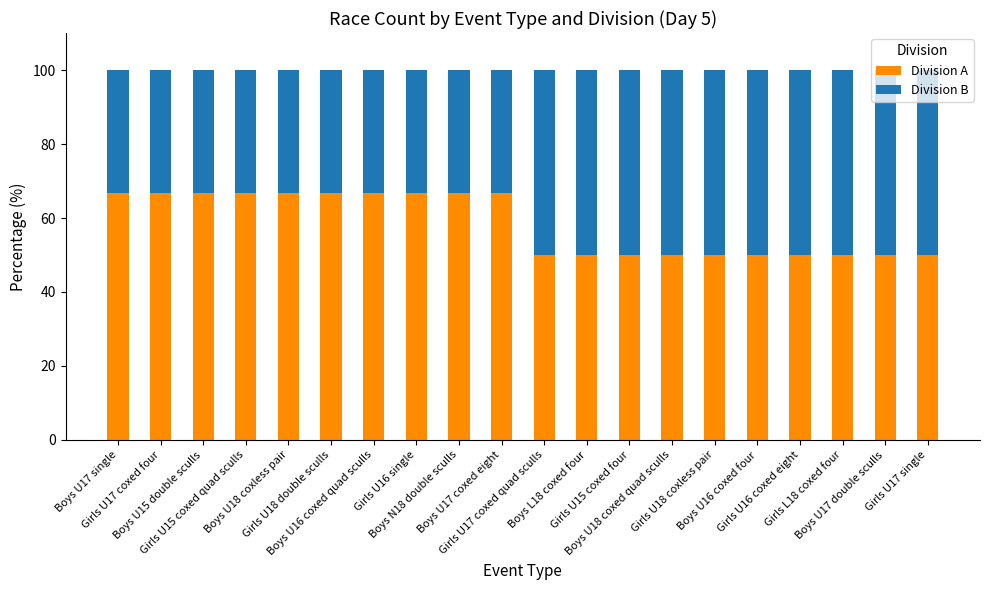

What is the difference between the maximum and minimum values in the Division A series?

16.7